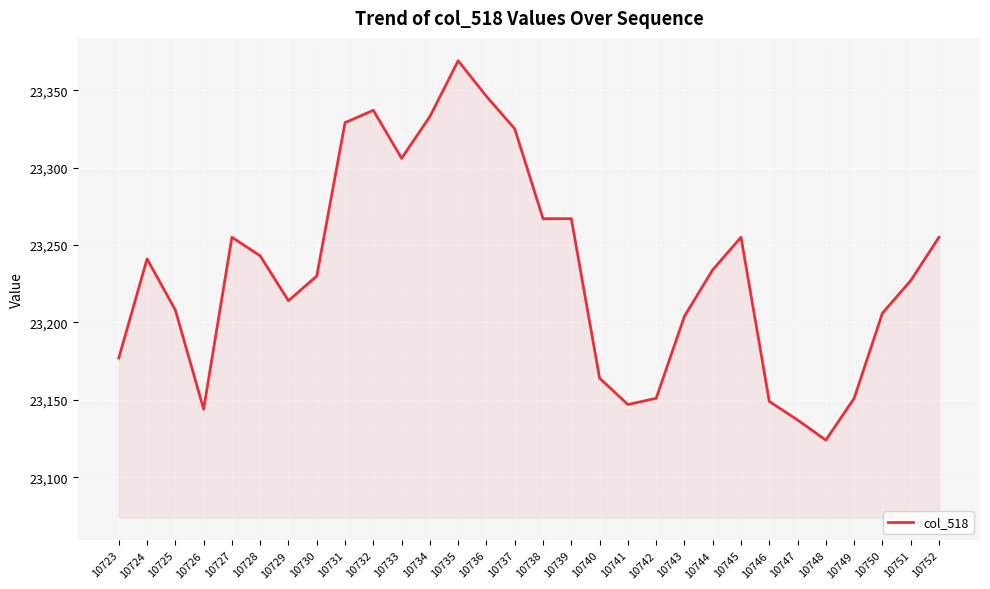

What is the difference between the values at 10736 and 10723?

169